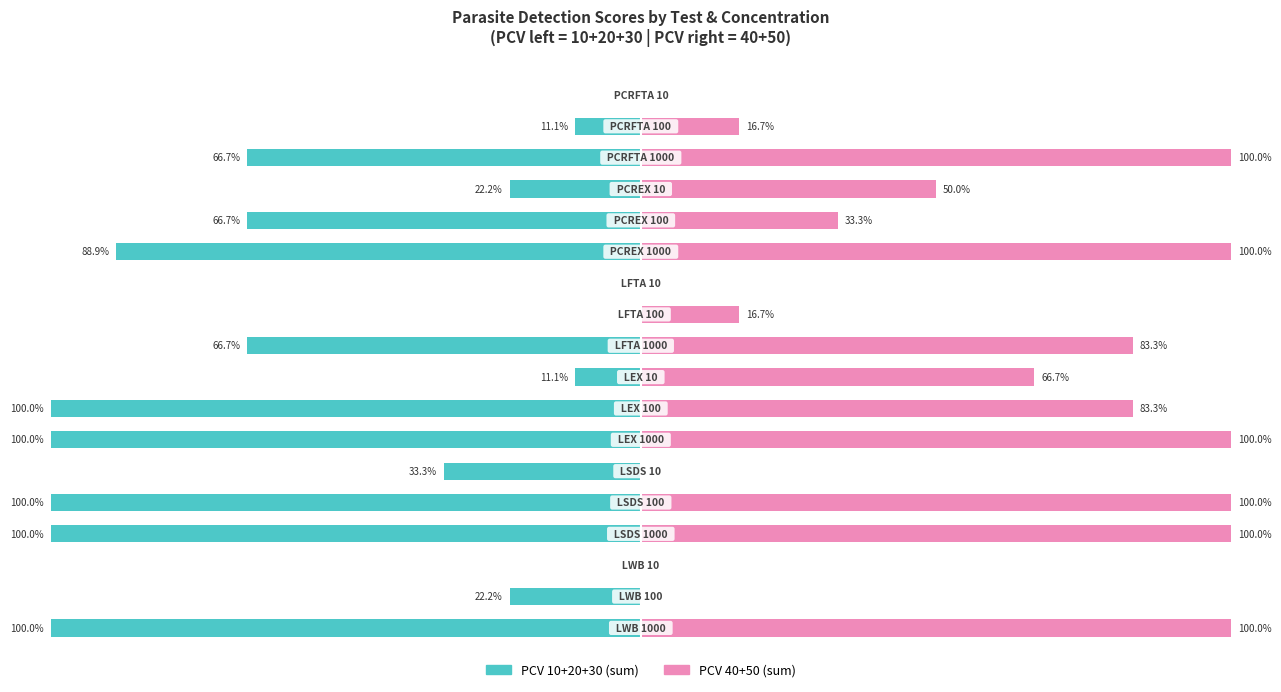

Count the PCV 40+50 (sum) values in the range 0 to 100.

18